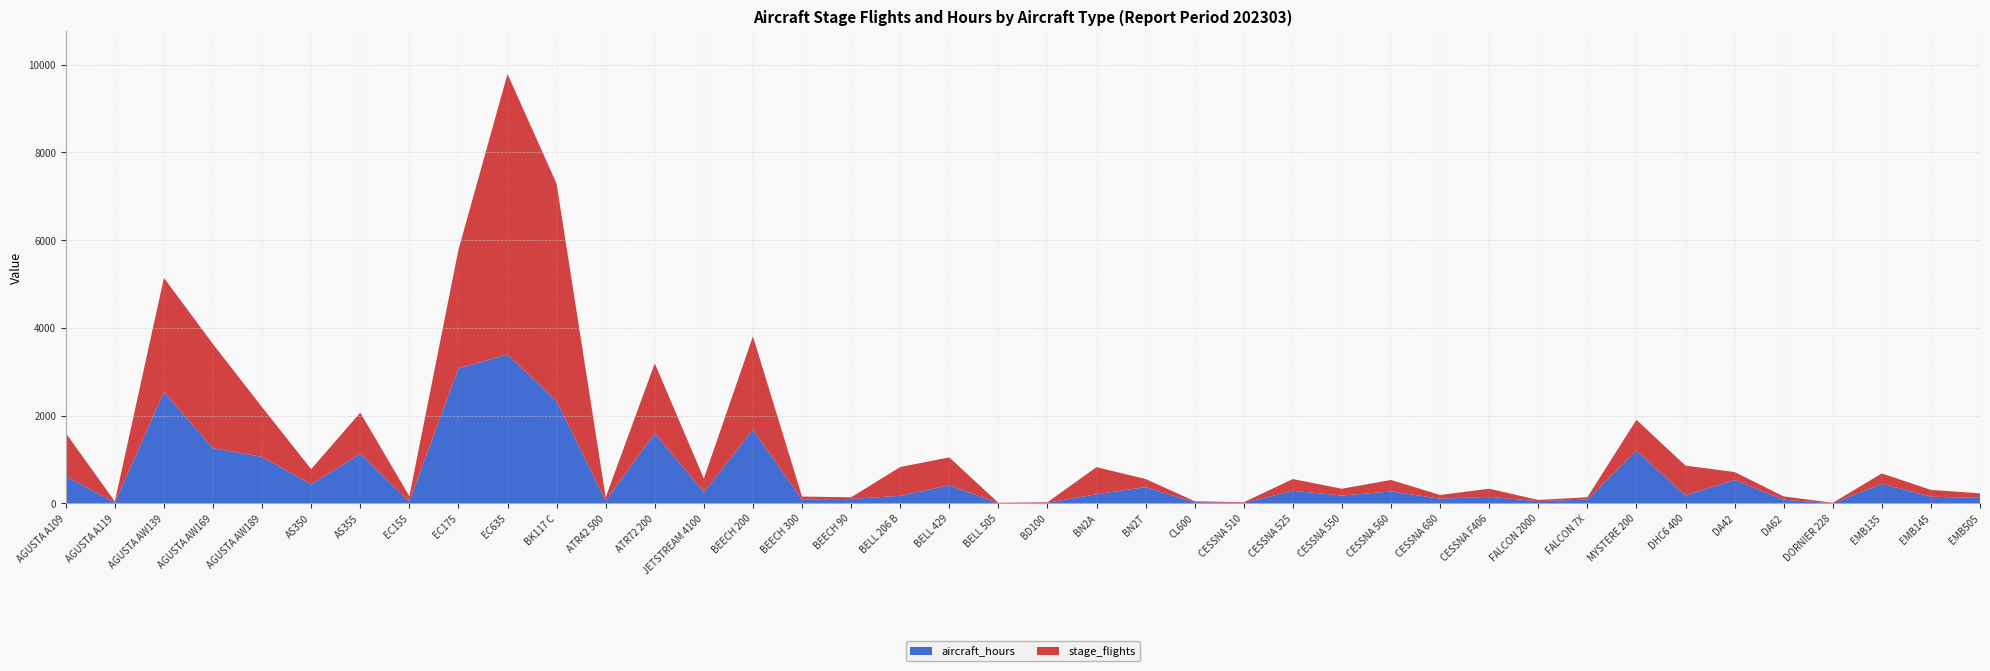

Reading left to right, list all the values displayed in this chart.

stage_flights: AGUSTA A109=982.0	AGUSTA A119=27.0	AGUSTA AW139=2603.0	AGUSTA AW169=2373.0	AGUSTA AW189=1133.0	AS350=345.0	AS355=940.0	EC155=120.0	EC175=2703.0	EC635=6393.0	BK117 C=4957.0	ATR42 500=74.0	ATR72 200=1597.0	JETSTREAM 4100=310.0	BEECH 200=2129.0	BEECH 300=66.0	BEECH 90=36.0	BELL 206 B=657.0	BELL 429=635.0	BELL 505=9.0	BD100=13.0	BN2A=616.0	BN2T=186.0	CL600=23.0	CESSNA 510=15.0	CESSNA 525=267.0	CESSNA 550=155.0	CESSNA 560=263.0	CESSNA 680=84.0	CESSNA F406=185.0	FALCON 2000=28.0	FALCON 7X=52.0	MYSTERE 200=704.0	DHC6 400=678.0	DA42=182.0	DA62=75.0	DORNIER 228=11.0	EMB135=237.0	EMB145=155.0	EMB505=105.0
aircraft_hours: AGUSTA A109=621.7	AGUSTA A119=17.3	AGUSTA AW139=2538.0	AGUSTA AW169=1258.4	AGUSTA AW189=1059.5	AS350=436.1	AS355=1129.7	EC155=44.3	EC175=3078.6	EC635=3395.1	BK117 C=2331.2	ATR42 500=62.9	ATR72 200=1595.7	JETSTREAM 4100=257.0	BEECH 200=1679.8	BEECH 300=89.7	BEECH 90=102.6	BELL 206 B=172.6	BELL 429=413.7	BELL 505=4.8	BD100=13.9	BN2A=210.2	BN2T=369.9	CL600=26.4	CESSNA 510=11.5	CESSNA 525=288.0	CESSNA 550=179.2	CESSNA 560=272.0	CESSNA 680=107.7	CESSNA F406=149.3	FALCON 2000=51.5	FALCON 7X=87.5	MYSTERE 200=1201.7	DHC6 400=183.4	DA42=533.4	DA62=84.4	DORNIER 228=3.3	EMB135=445.9	EMB145=153.1	EMB505=123.5